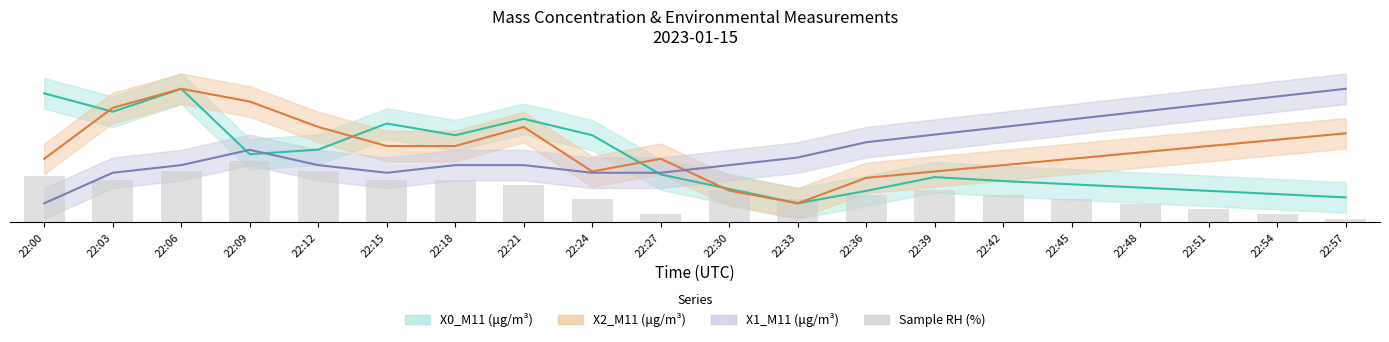

What is the difference between the maximum and minimum values in the X2_M11 (μg/m³) (line) series?

60.0